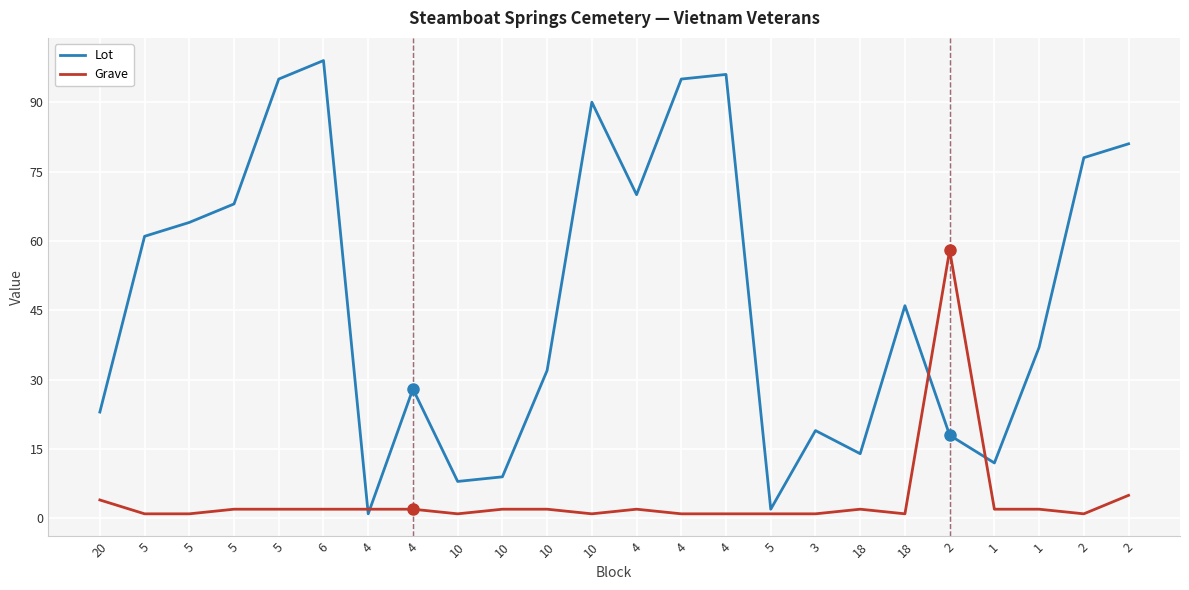

Does the chart have visible grid lines?

Yes